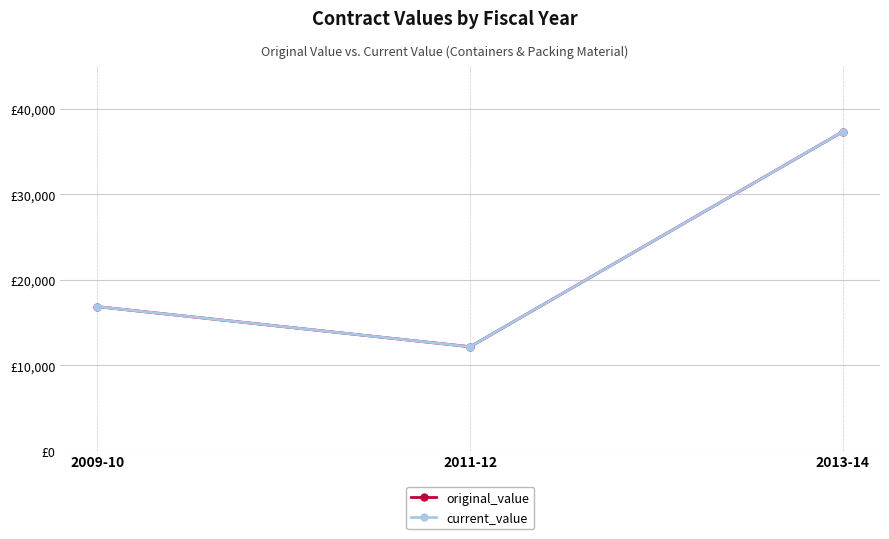

What is the label of the 3rd point from the left?

2013-14